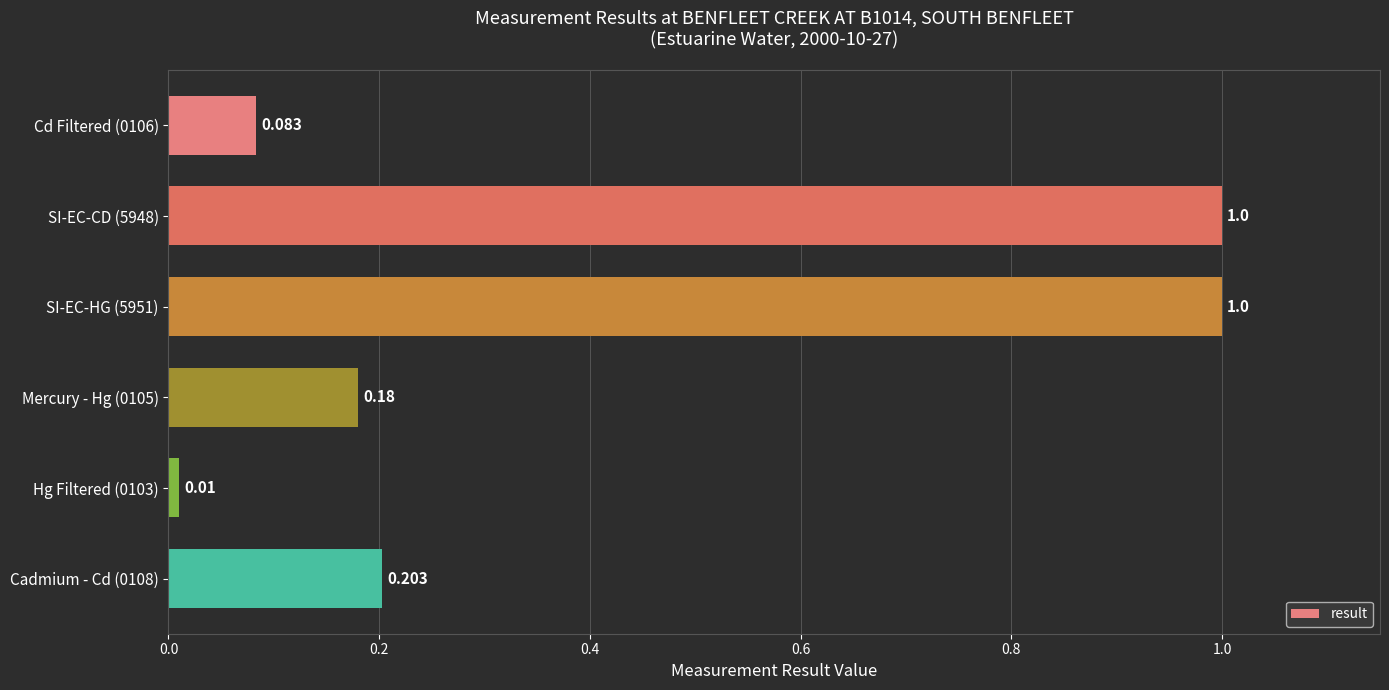

How many bars are there in total?

6